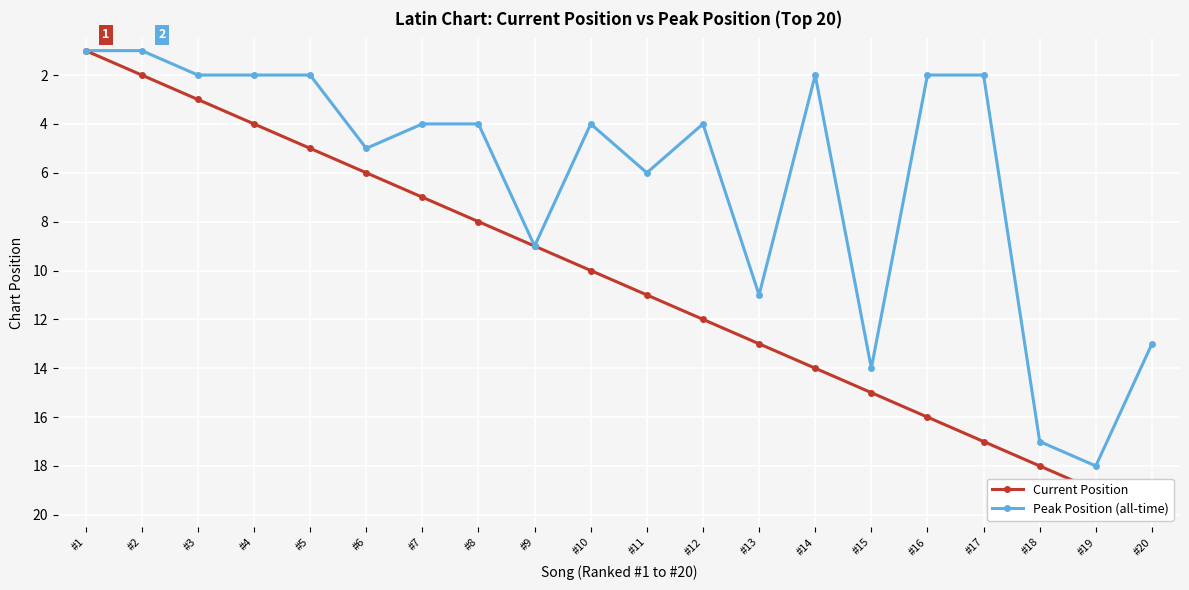

What is the difference between the second highest and second lowest values in the Current Position series?

17